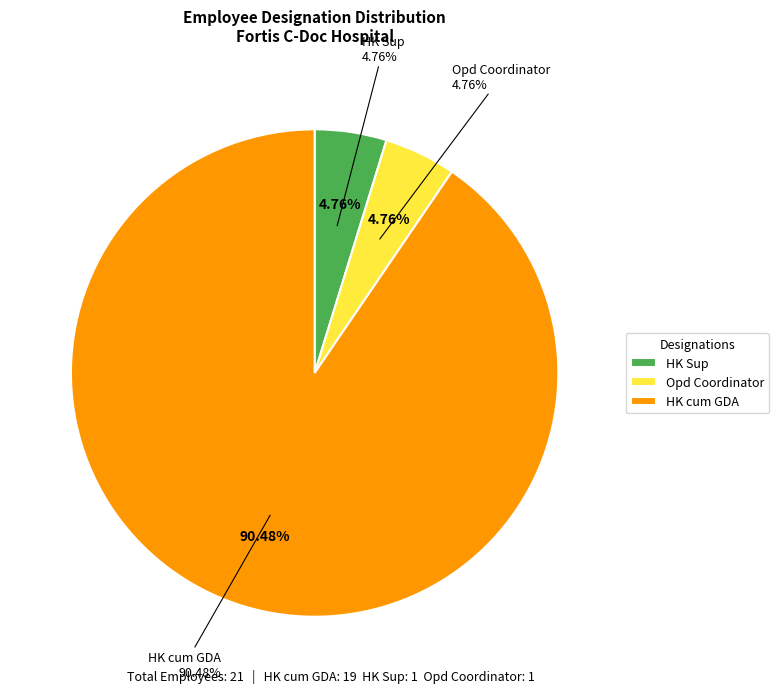

What percentage is the HK Sup slice, to the nearest percent?

5%